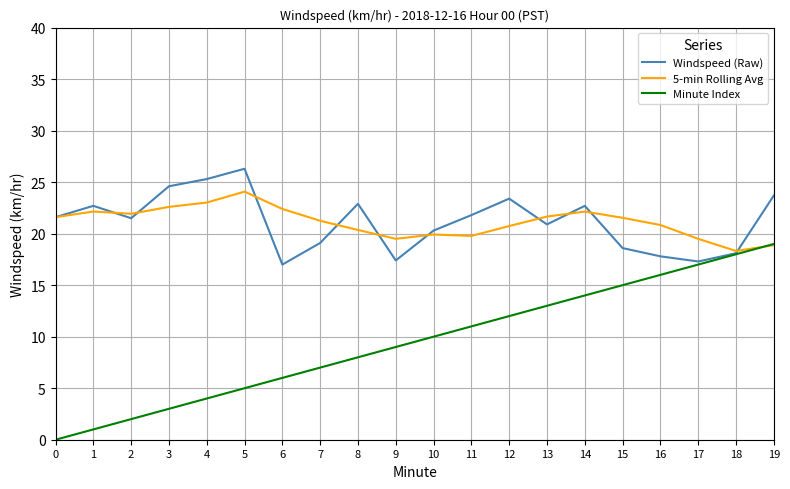

Which series has the largest range (max minus min)?

Minute Index